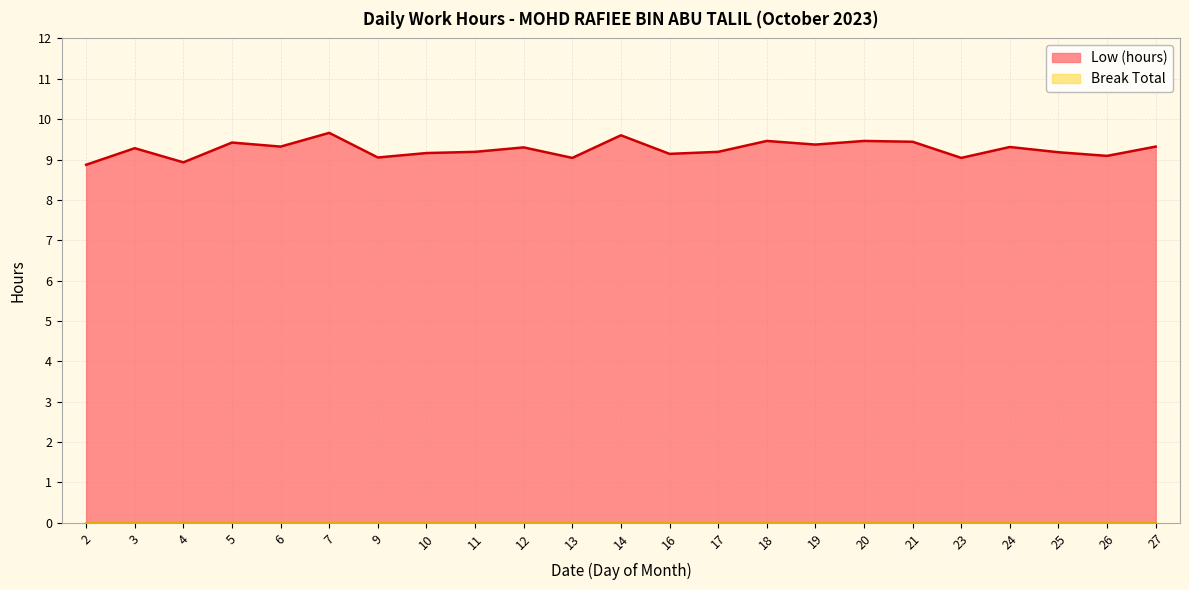

Reading left to right, what are all the values shown in this chart?

2=8.9	3=9.3	4=8.9	5=9.4	6=9.3	7=9.7	9=9.1	10=9.2	11=9.2	12=9.3	13=9.0	14=9.6	16=9.1	17=9.2	18=9.5	19=9.4	20=9.5	21=9.4	23=9.0	24=9.3	25=9.2	26=9.1	27=9.3